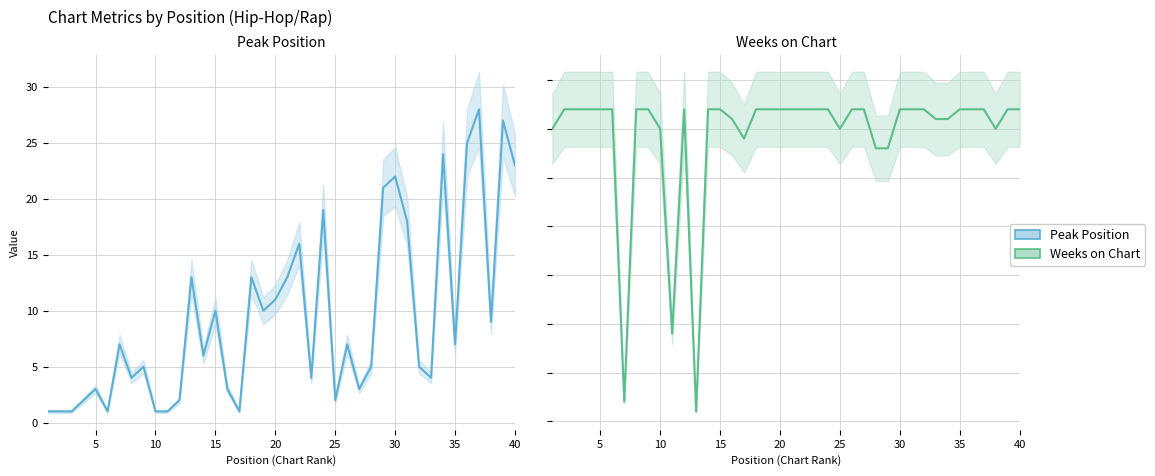

How many lines are shown in the chart?

2